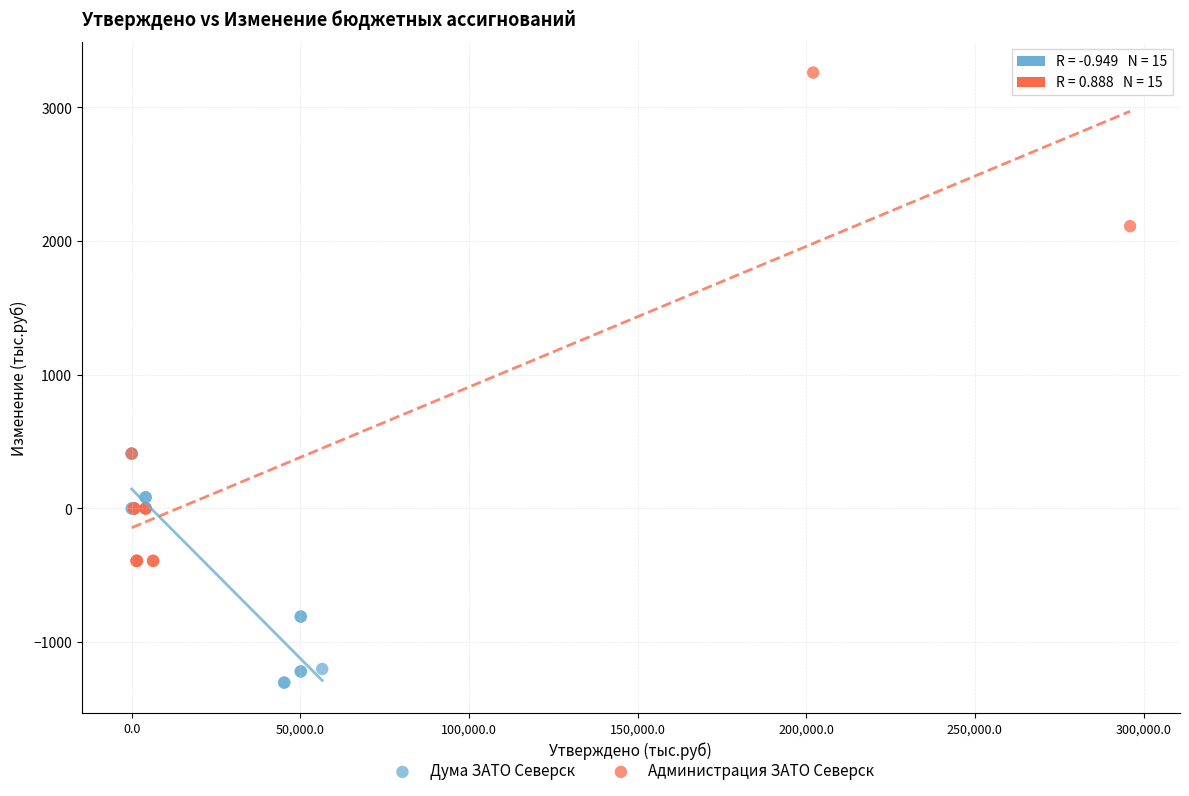

Which series has the widest spread of Y values?

Администрация ЗАТО Северск